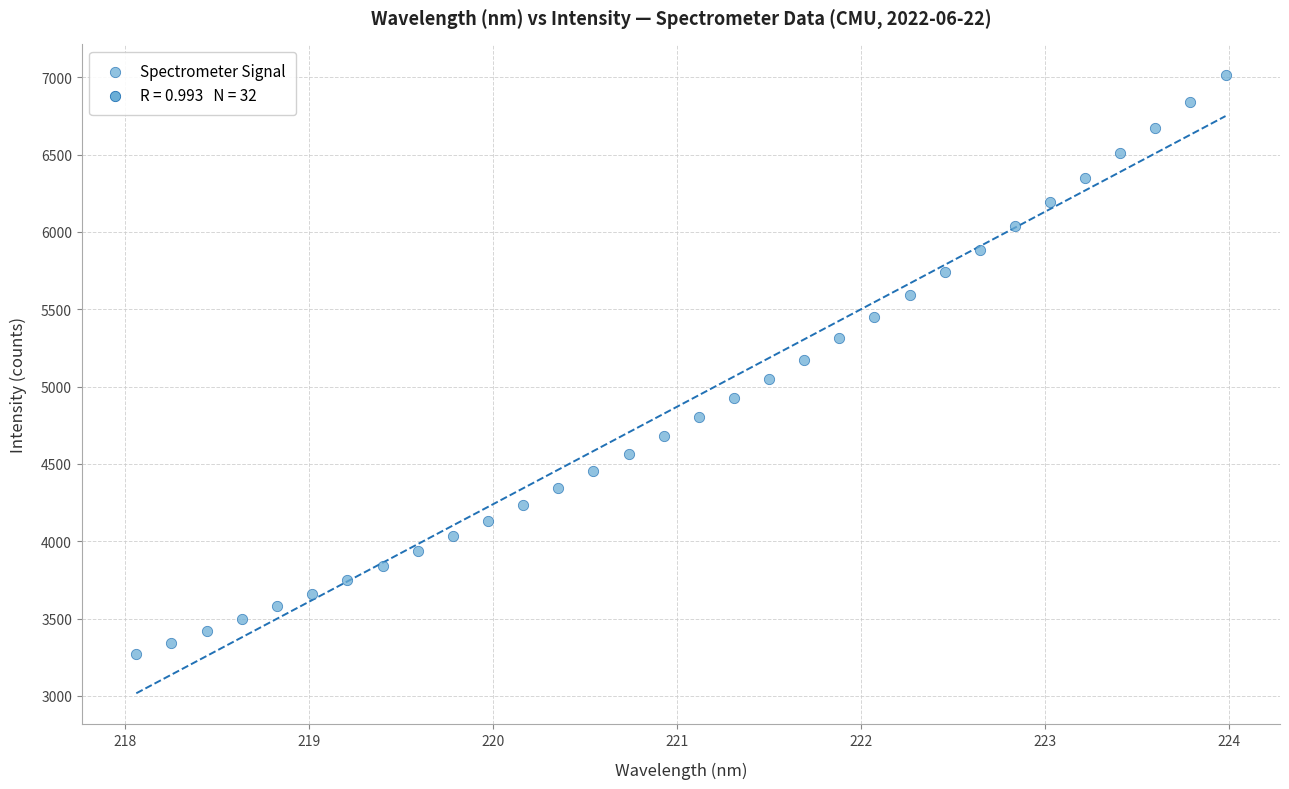

What is the range of X values (max minus min)?

5.9